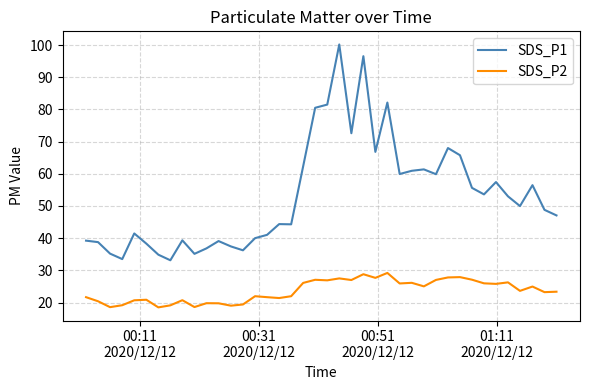

What is the lowest value of the SDS_P2 series?

18.5